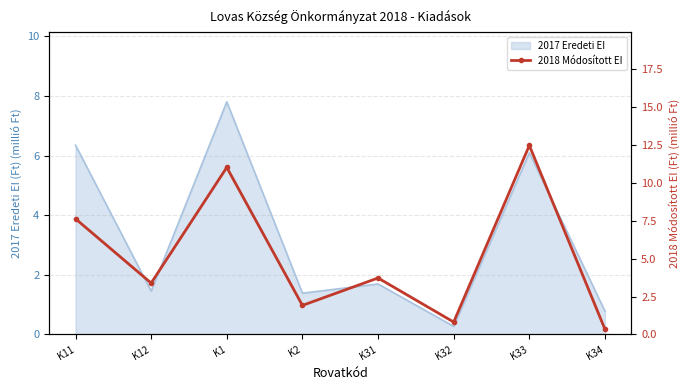

Which category has the lowest value across all series?

K34